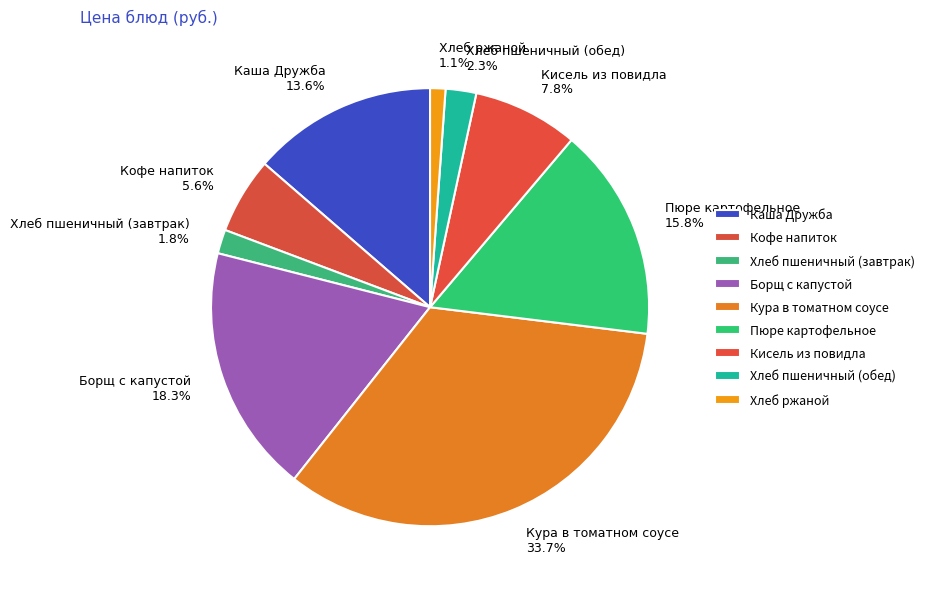

To the nearest percent, what percentage of the pie is Хлеб ржаной?

1%